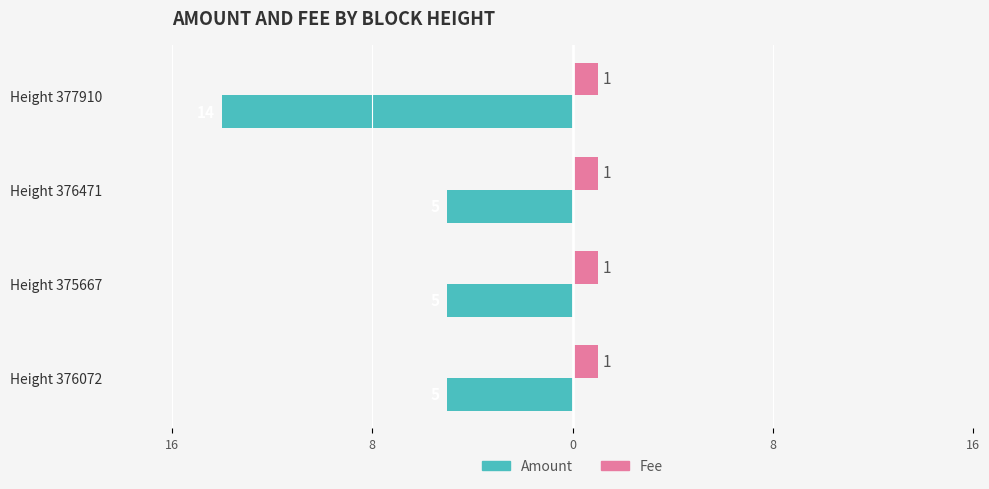

How many categories are shown in the chart?

4